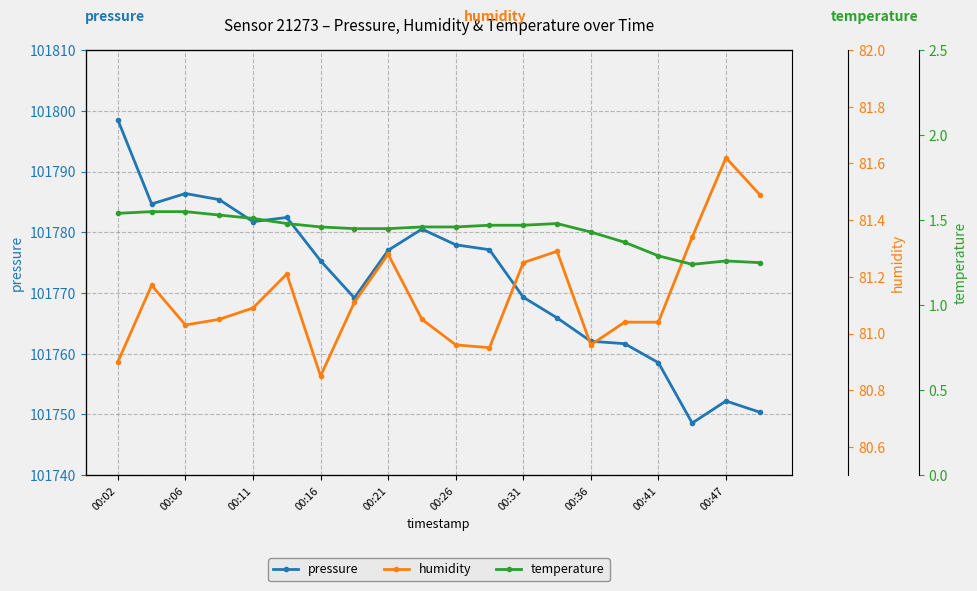

True or false: pressure has more than 1 interior local peaks.

True